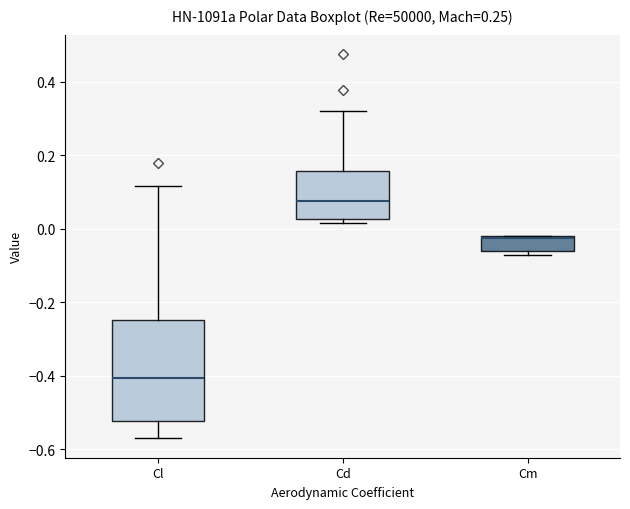

Where is the lower edge of the box for Cl on the y-axis? The values are not printed on the chart, so give them approximately, as read against the axis.

-0.52